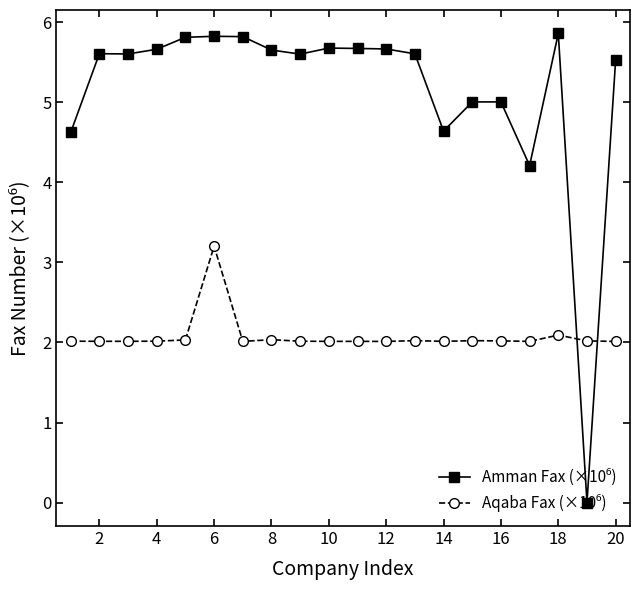

What is the maximum value shown in the chart?

5.9